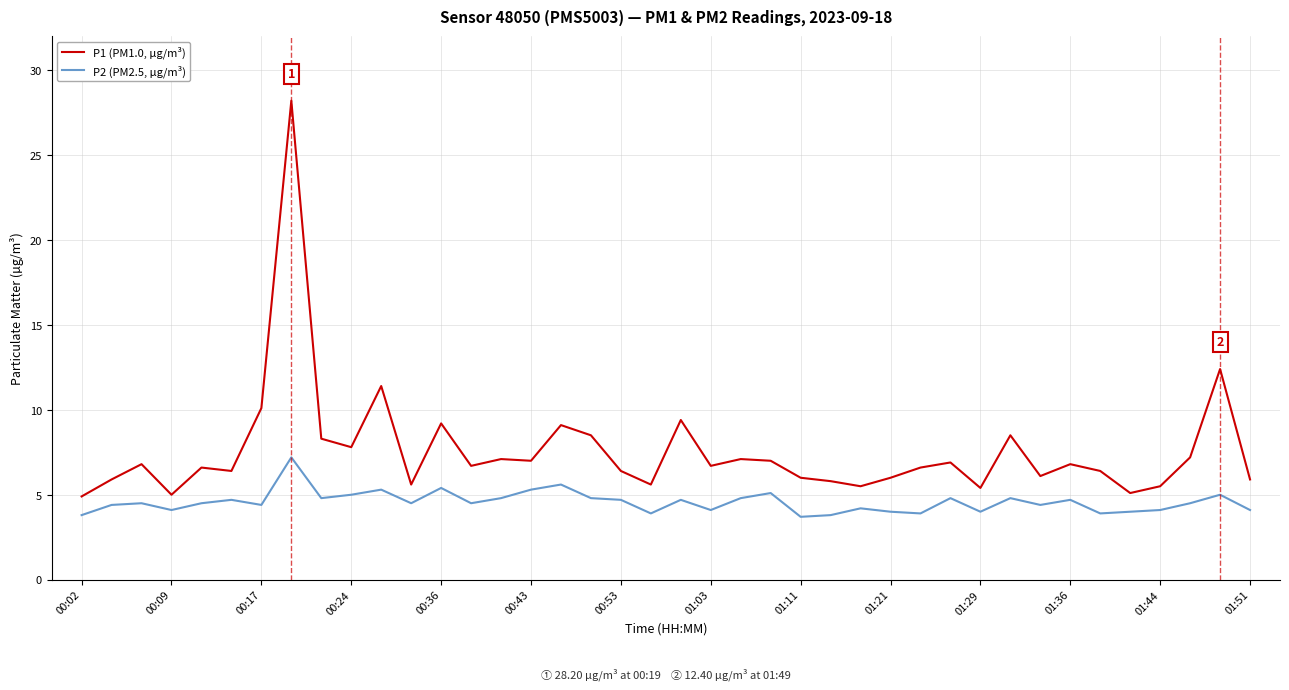

Which series has the widest spread of values?

P1 (PM1.0, µg/m³)